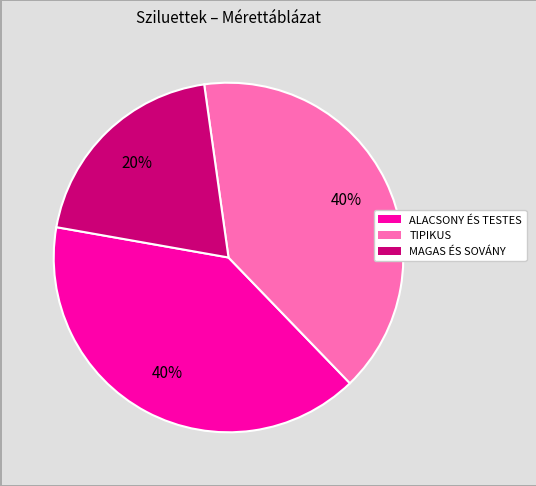

Count the number of slices in the pie.

3